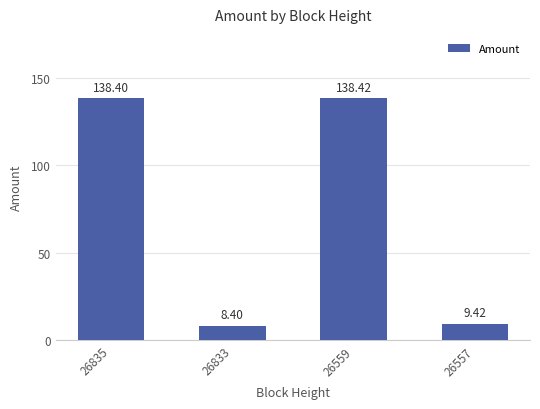

What is the minimum value shown in the chart?

8.4